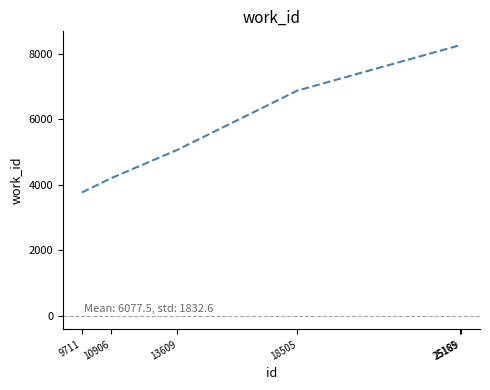

What is the change in value from 10906 to 18505?

+2675